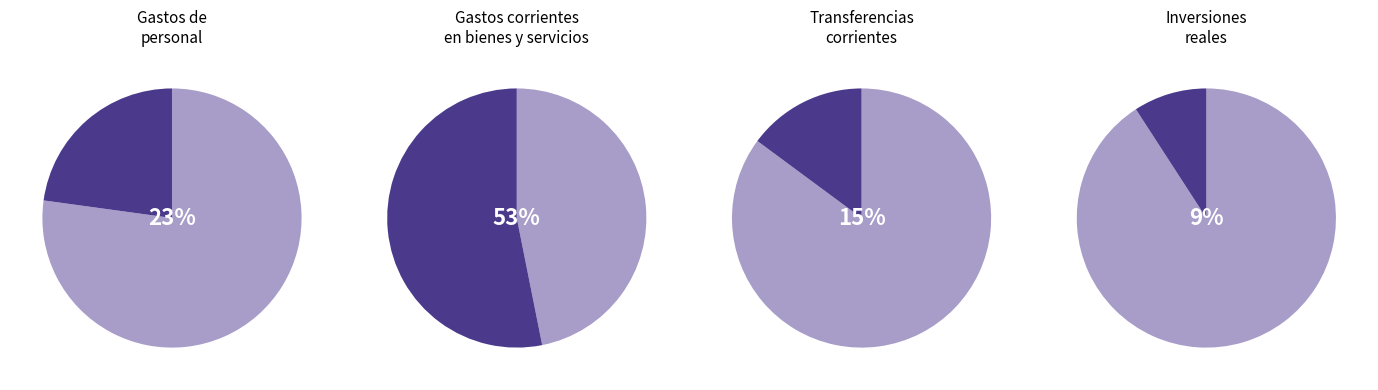

Do Inversiones reales and Gastos corrientes en bienes y servicios together represent more than half of the pie?

Yes